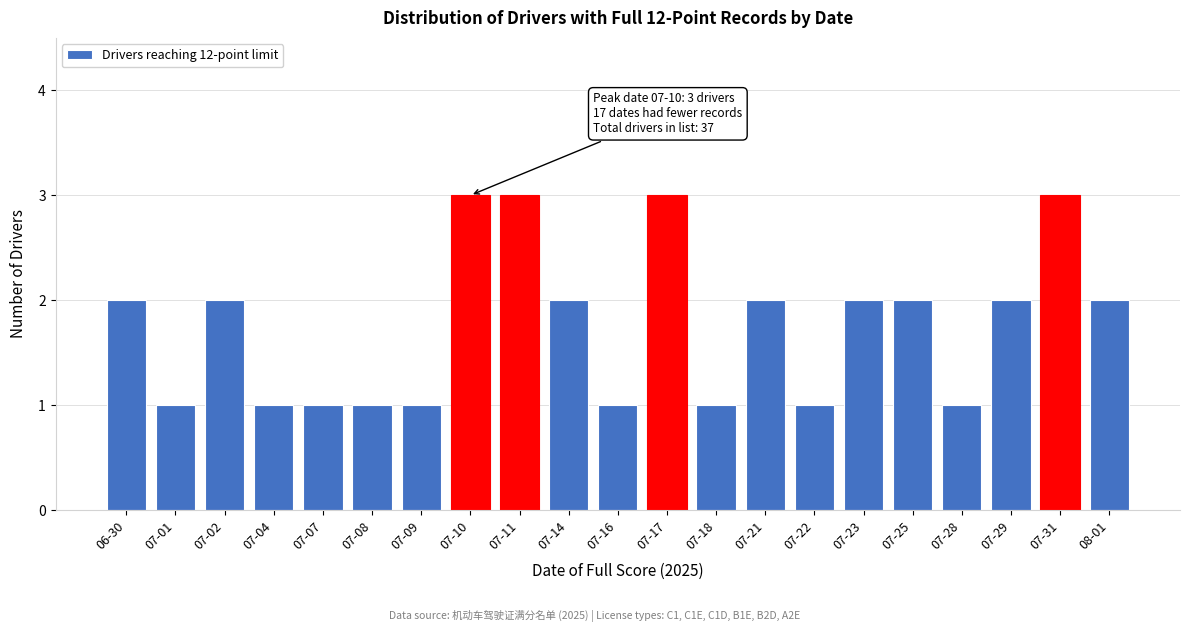

Reading left to right, list all the values displayed in this chart.

2	1	2	1	1	1	1	3	3	2	1	3	1	2	1	2	2	1	2	3	2